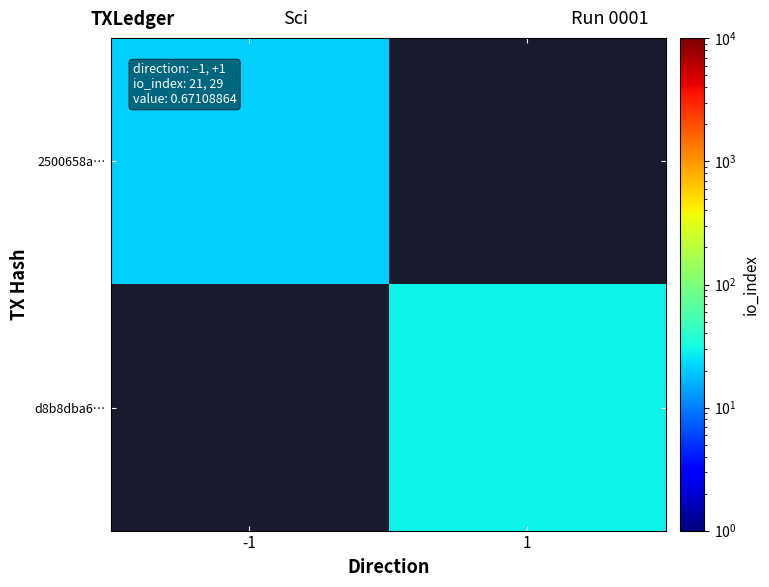

What is the greatest value displayed?

29.0